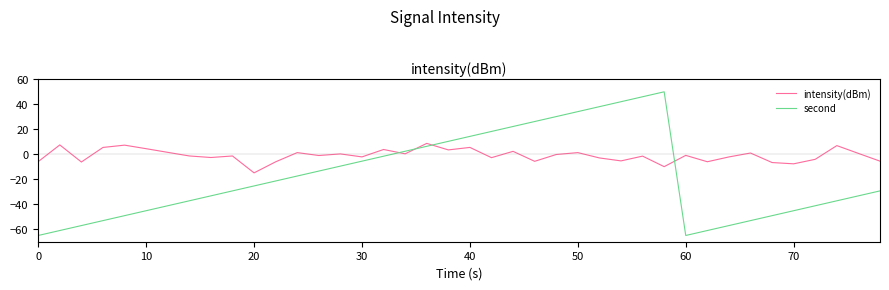

What is the difference between the maximum and minimum values in the intensity(dBm) series?

23.6